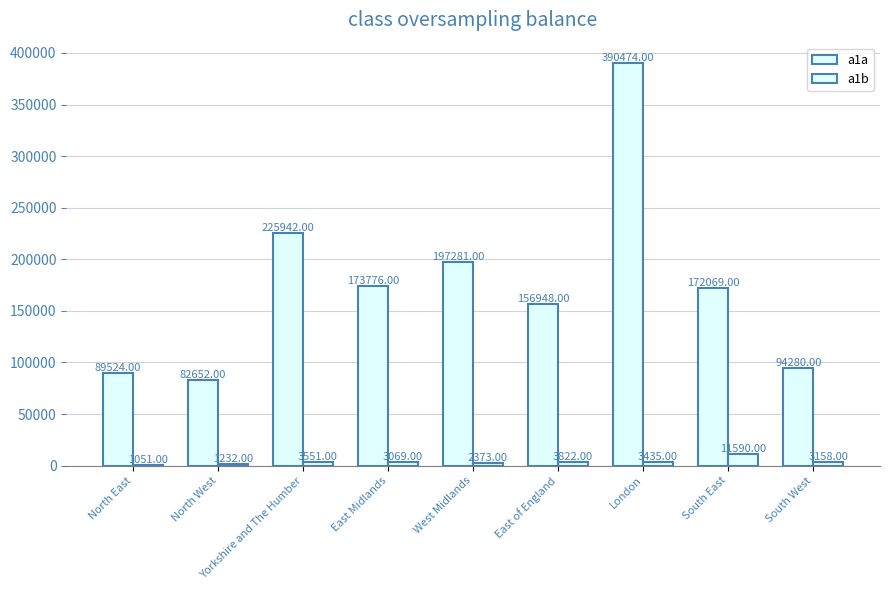

Reading left to right, what are all the values shown in this chart?

a1a: 89524	82652	225942	173776	197281	156948	390474	172069	94280
a1b: 1051	1232	3551	3069	2373	3822	3435	11590	3158